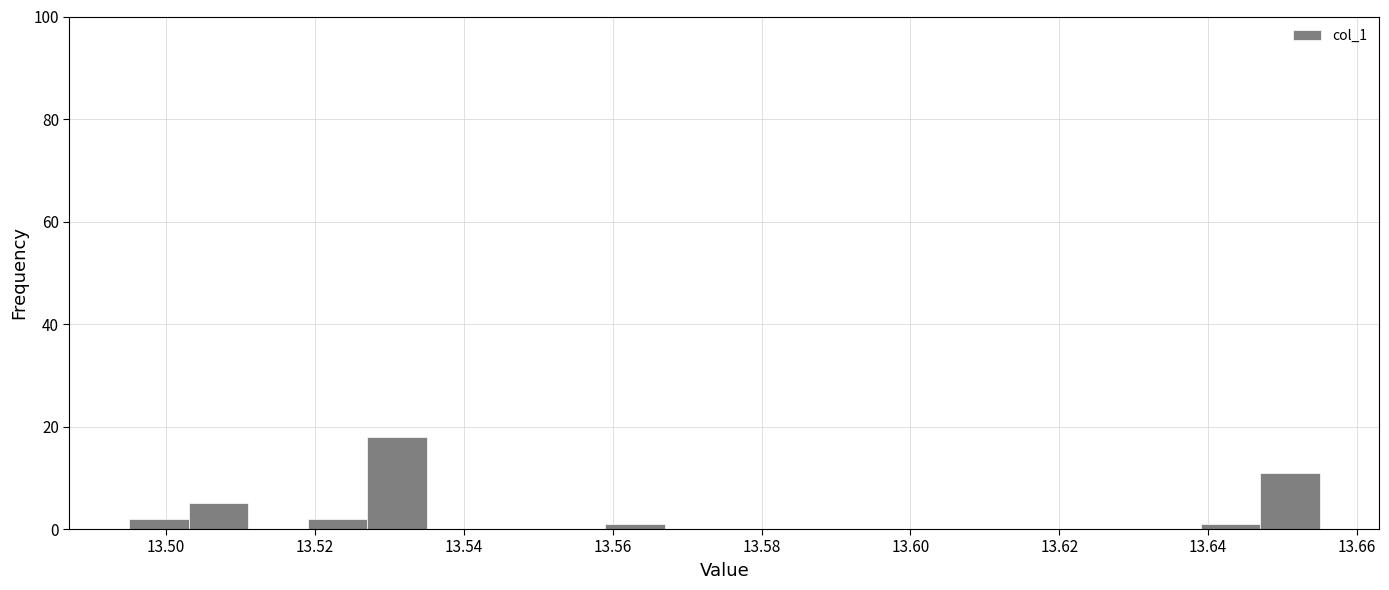

How tall is the bar that spans 13.647 to 13.655 on the x-axis? Neither the bar edges nor the heights are printed on the chart, so give them approximately, as read against the axes.

12